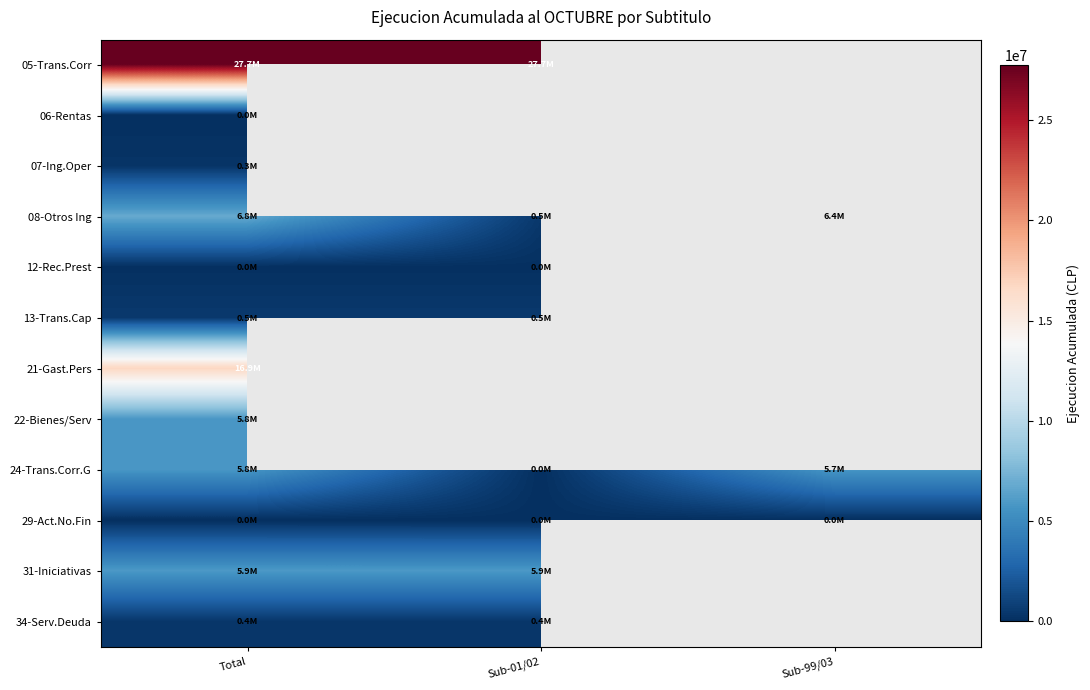

What is the minimum value shown in the chart?

1807.0